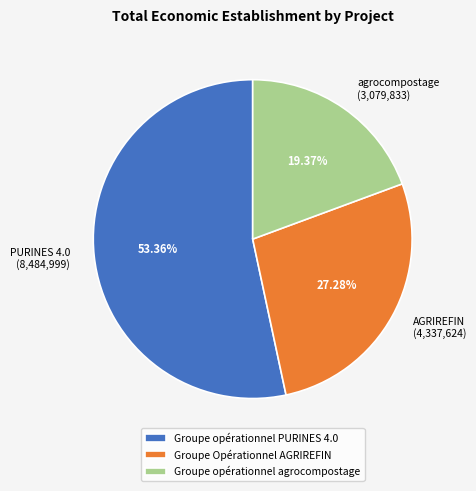

To the nearest percent, what is the combined percentage of Groupe opérationnel PURINES 4.0 and Groupe Opérationnel AGRIREFIN?

81%